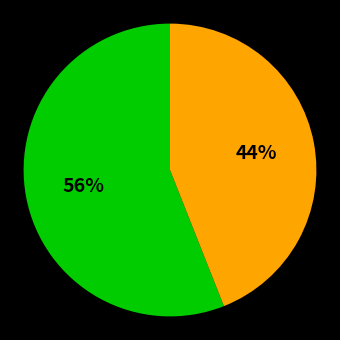

To the nearest percent, what is the average slice percentage?

50%